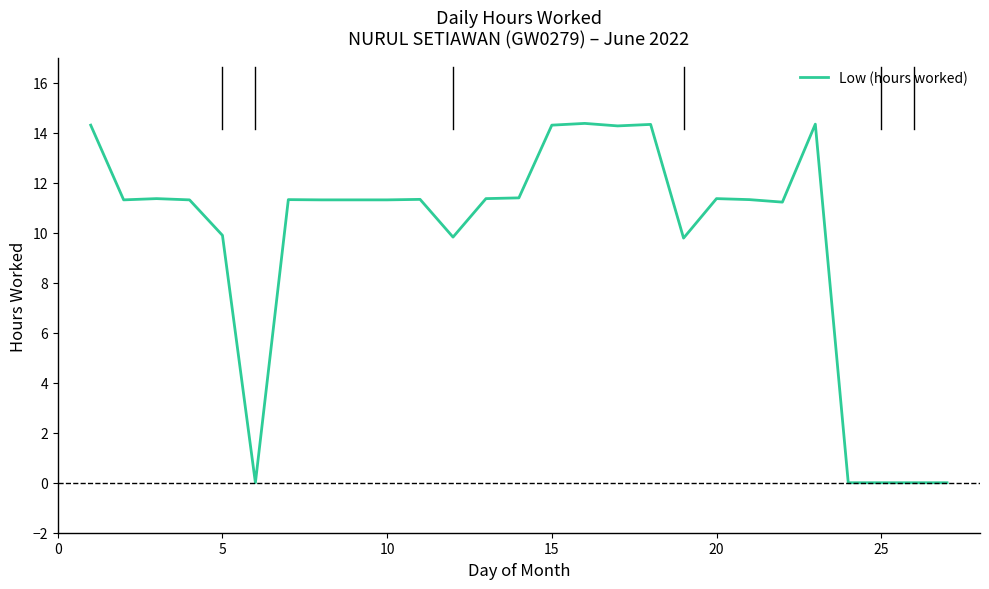

What is the maximum value shown in the chart?

14.4